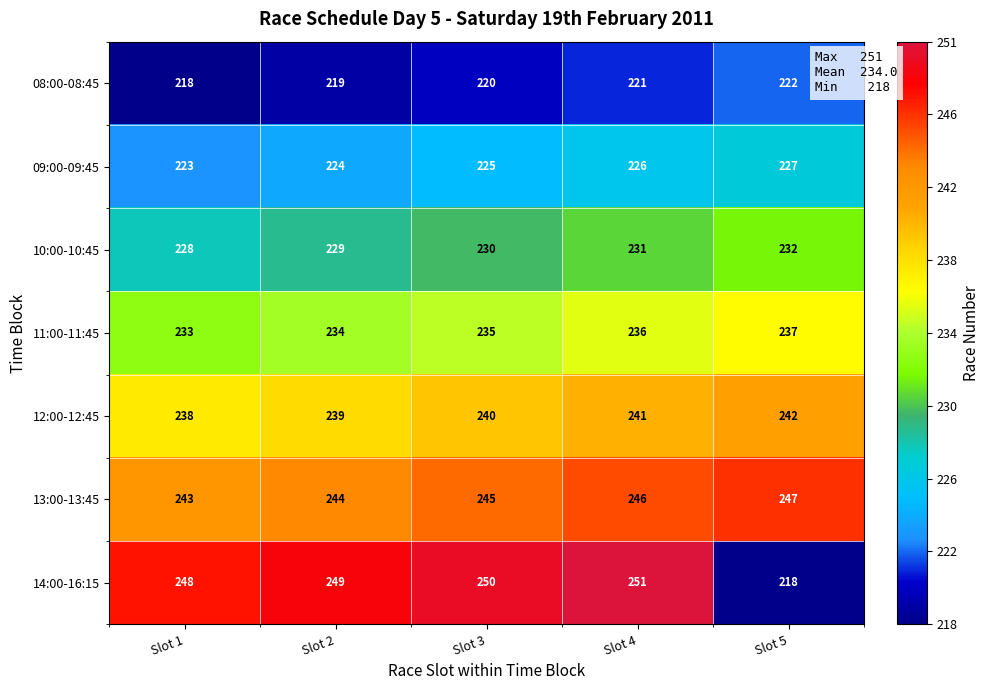

At how many categories does at least one series exceed 232?

5